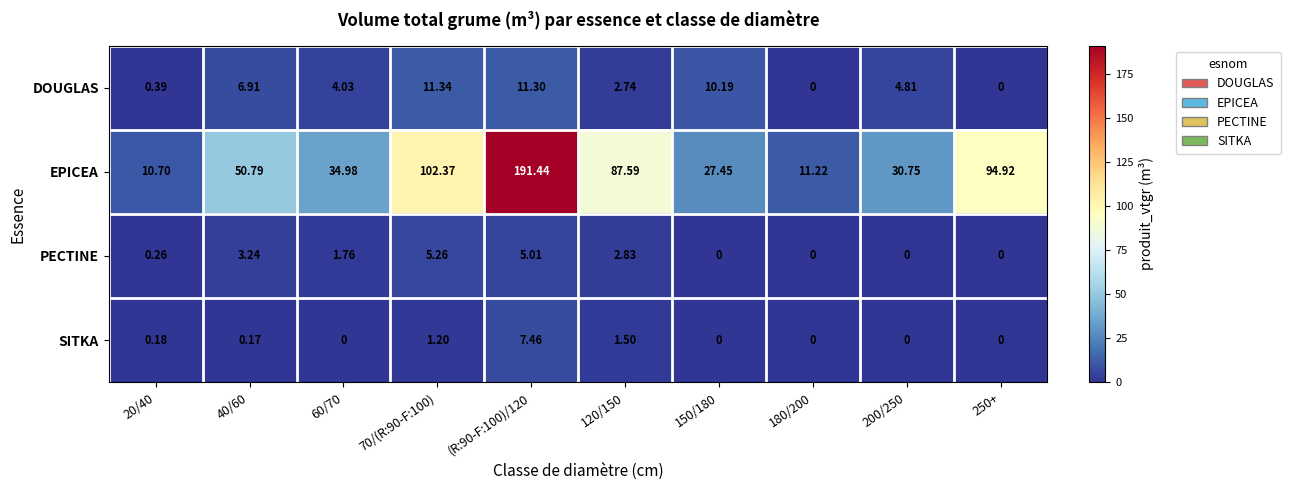

Which series changed the most between 120/150 and 250+?

EPICEA